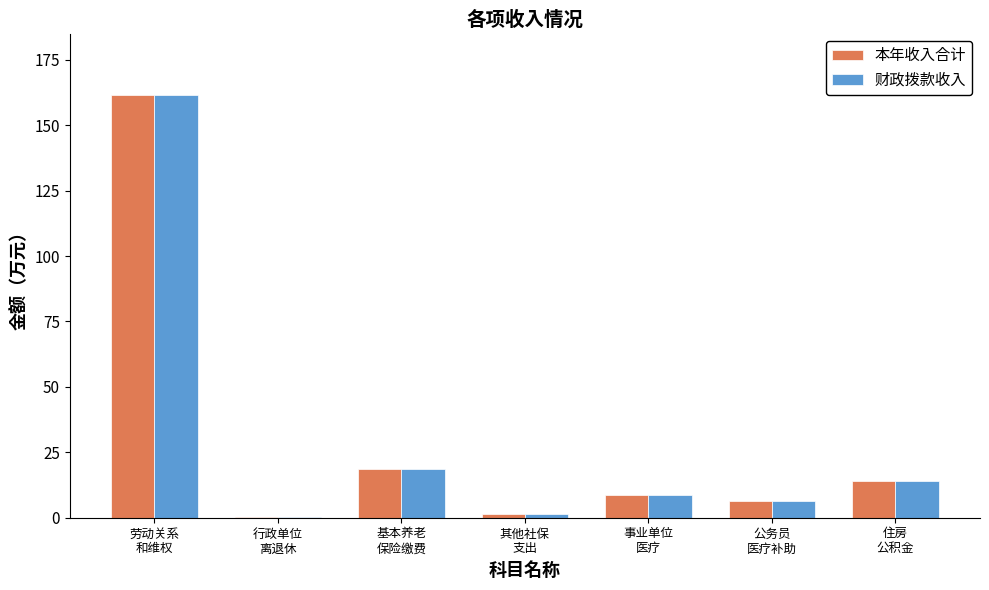

What is the average value of the 本年收入合计 series?

30.2